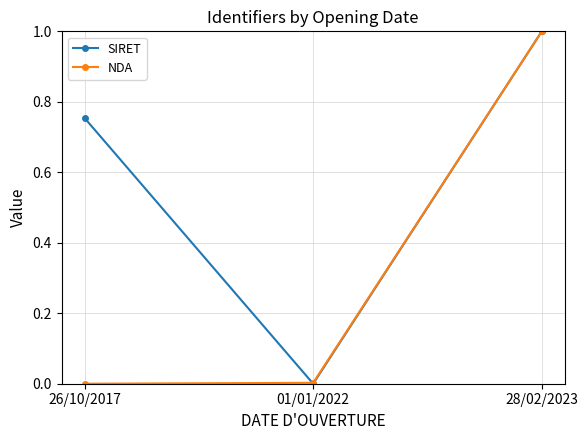

List the labels in order of SIRET value, largest first.

28/02/2023, 26/10/2017, 01/01/2022